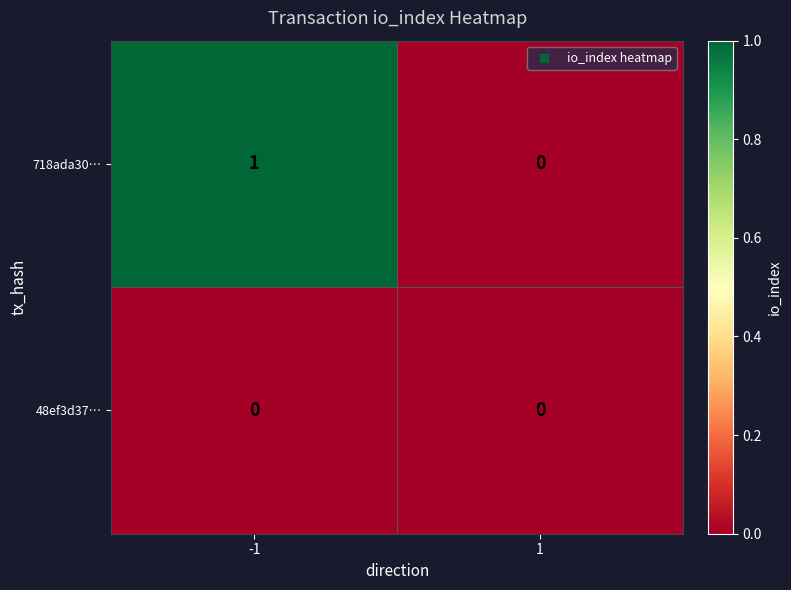

Rank the categories by 718ada30… value from highest to lowest.

-1, 1